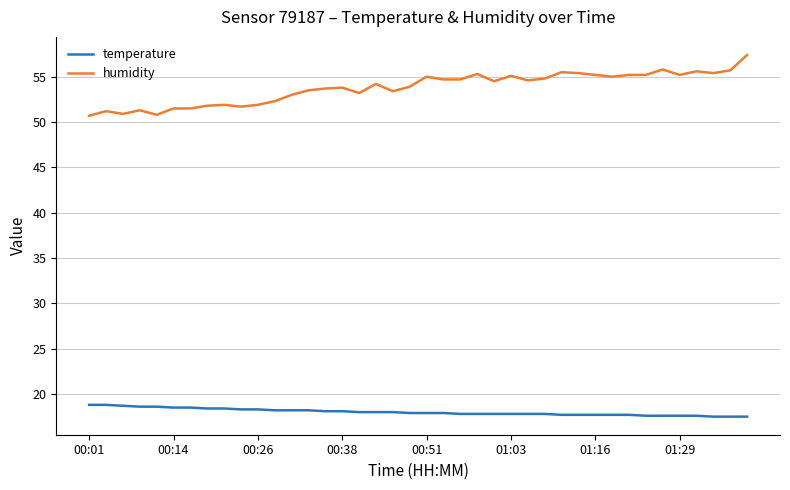

Which series has the widest spread of values?

humidity